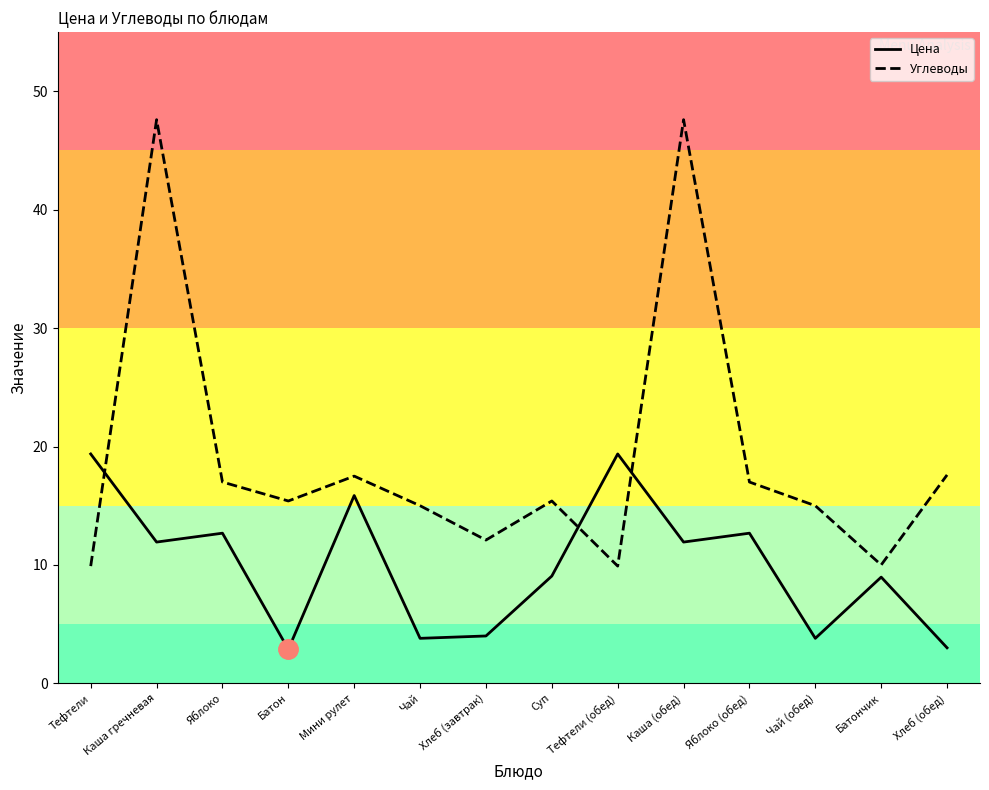

Which series has the largest range (max minus min)?

Углеводы